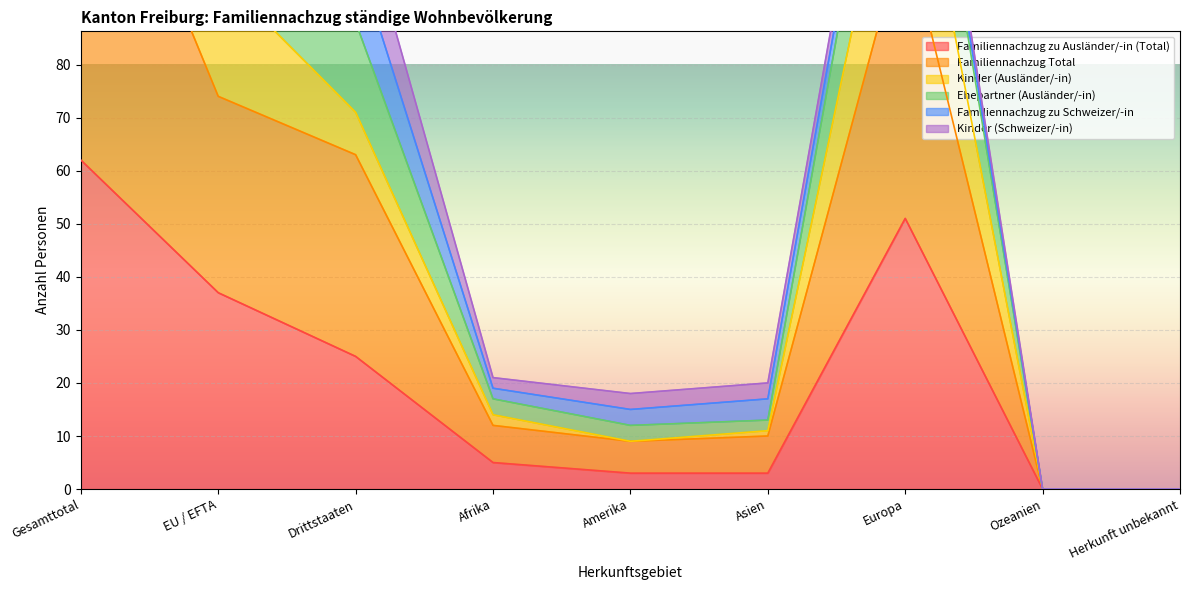

At which label does Familiennachzug zu Ausländer/-in (Total) reach its peak?

Gesamttotal